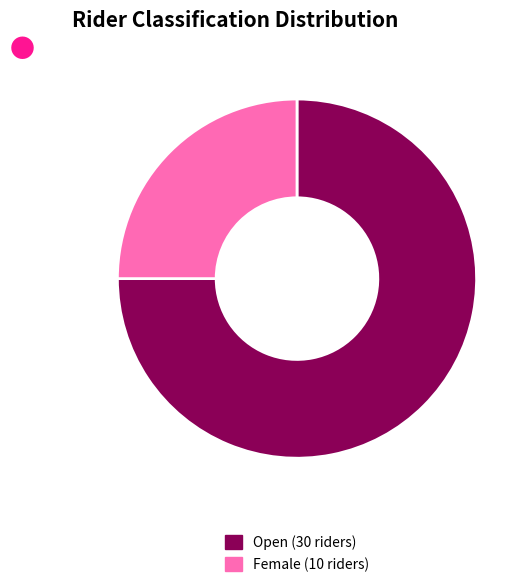

Combined, do Female and Open account for over 50%?

Yes